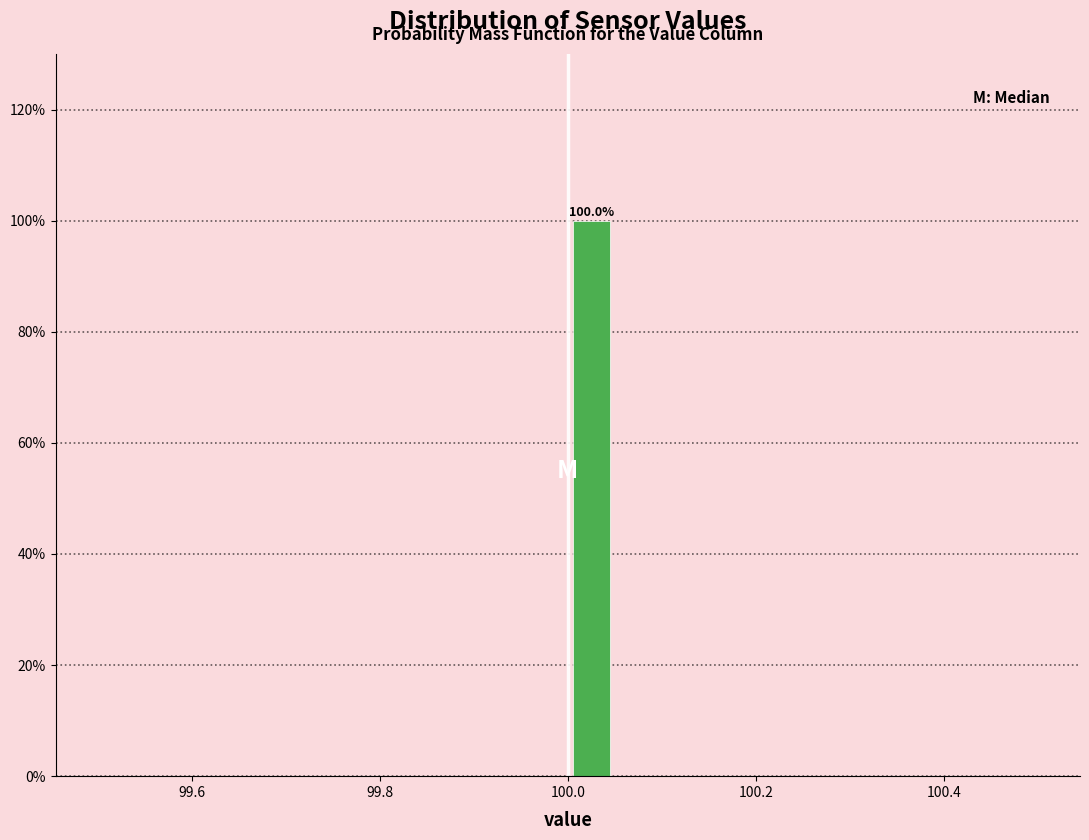

Around what value on the x-axis is the tallest bar? Give the approximate position of its centre, as read against the axis.

100.02